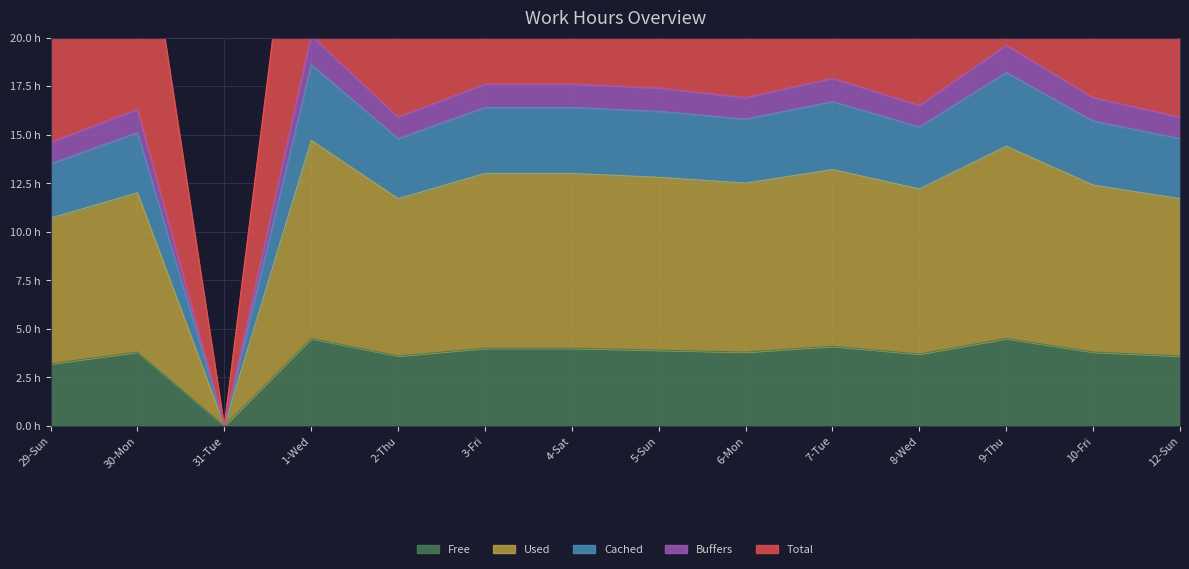

What is the difference between the Total values at 6-Mon and 7-Tue?

1.5